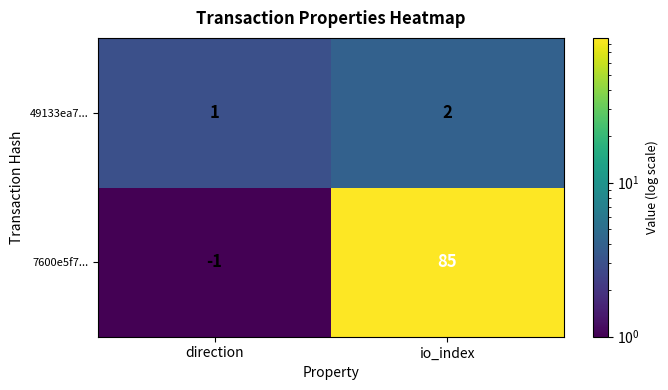

Is it true that 49133ea7... equals 3 at io_index?

False